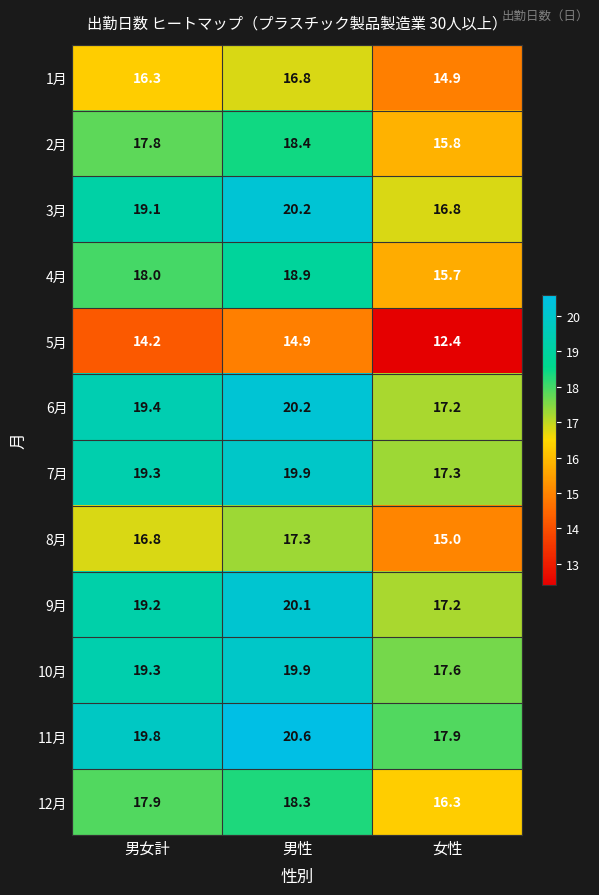

How many data points in 9月 are above 19?

2